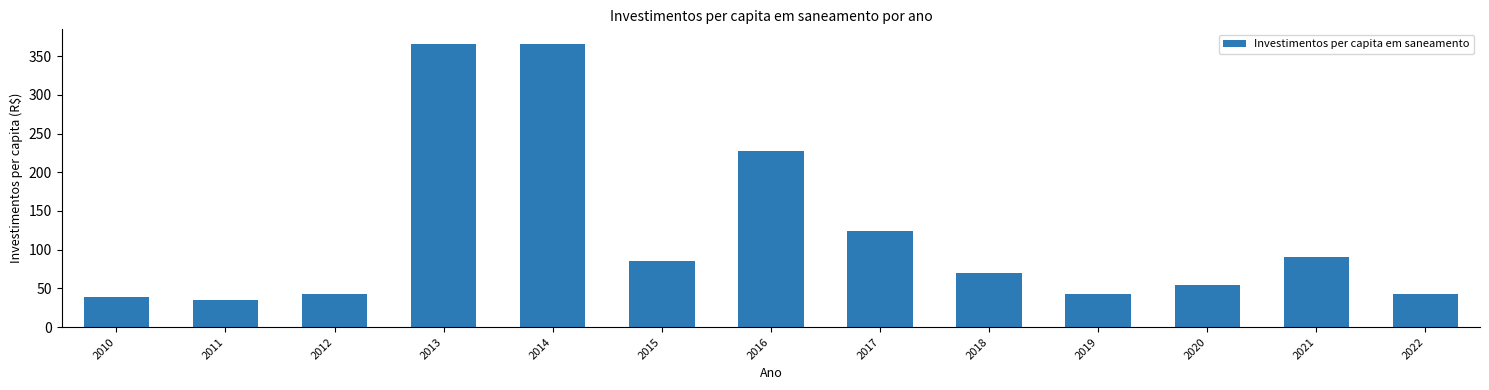

Where is the data nearest to the value 200?

2016